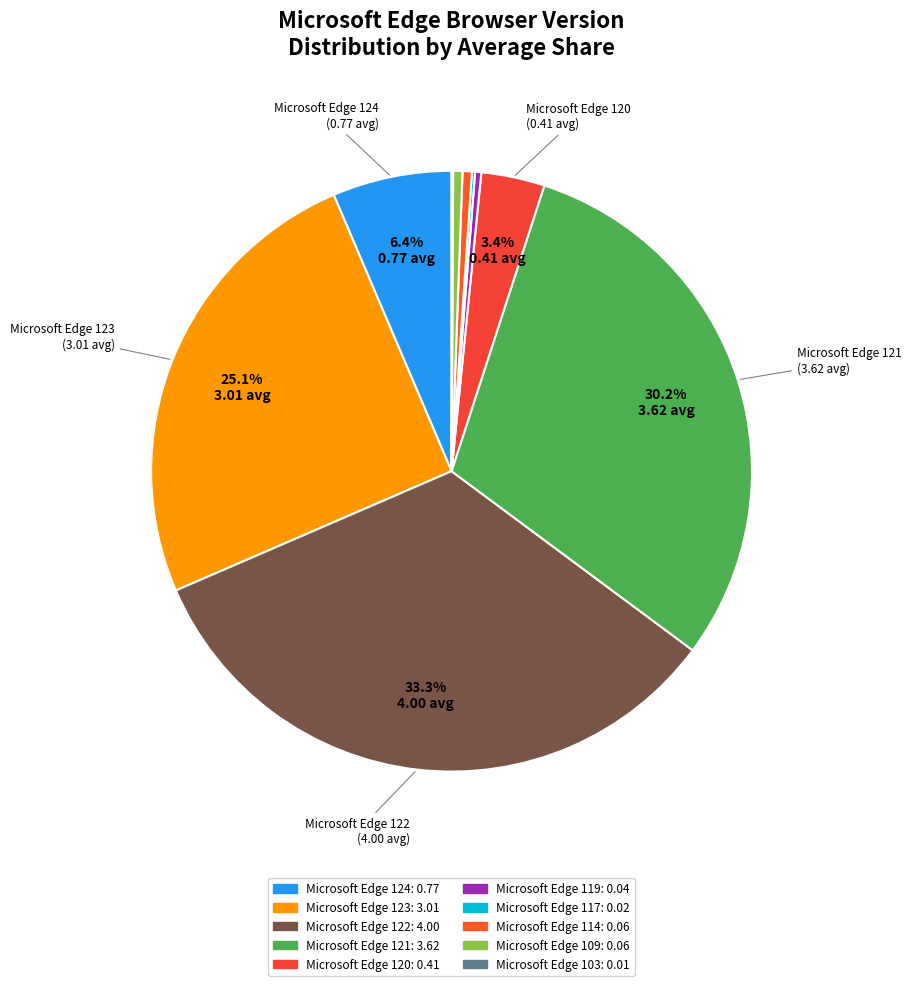

Which category has the smallest portion of the pie?

Microsoft Edge 103